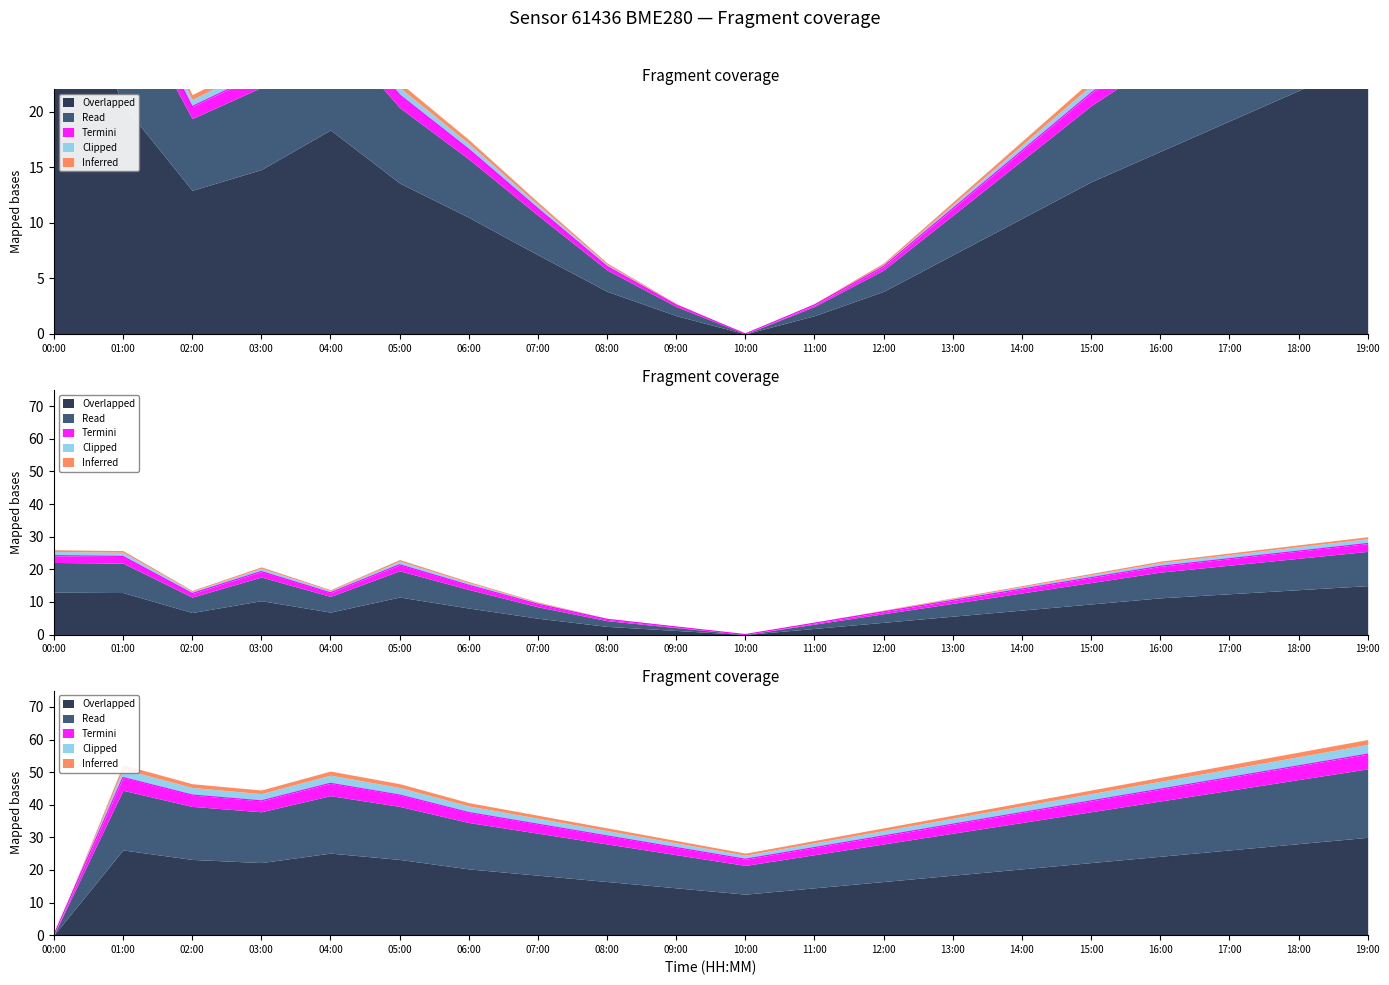

At which category is the sum across all series the highest?

19:00